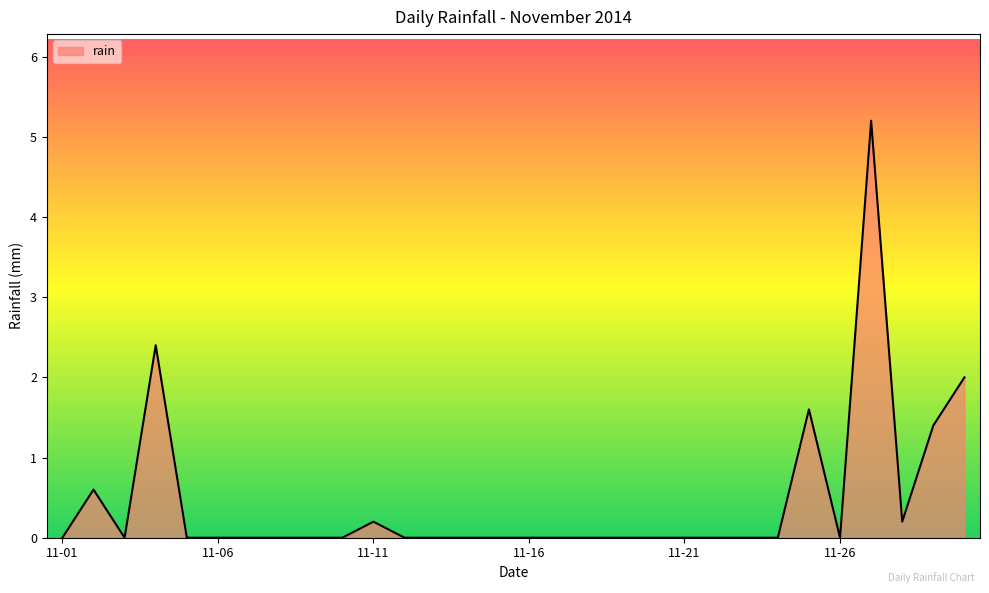

What is the difference between the maximum and minimum values?

5.2